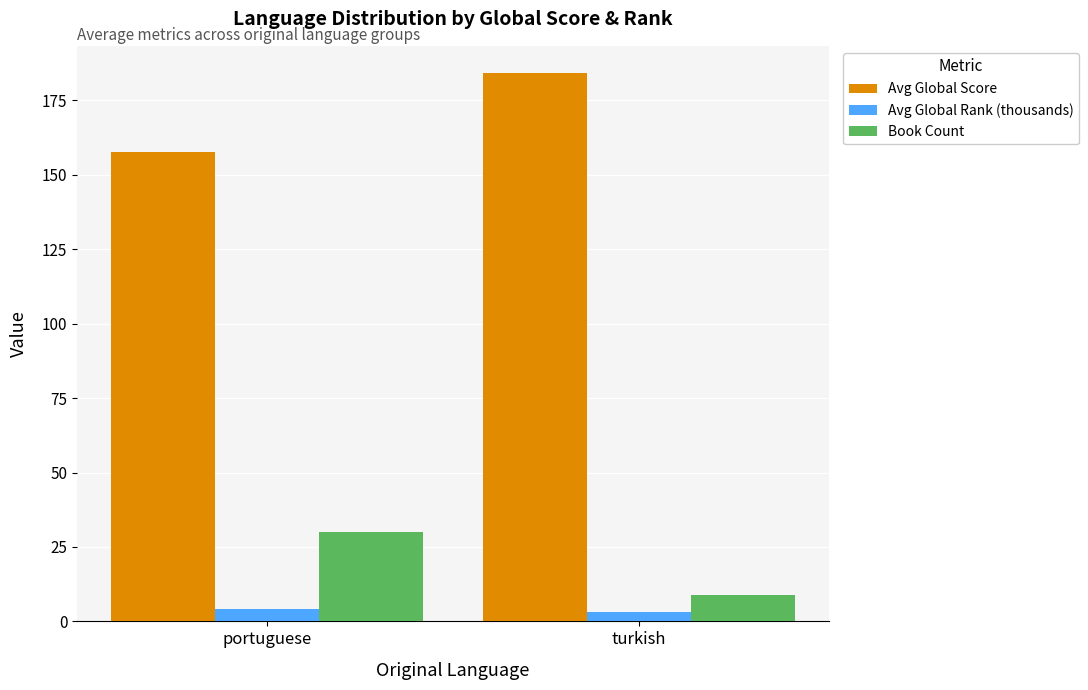

Is the value of Avg Global Rank (thousands) at turkish greater than the value of Avg Global Score at turkish?

No